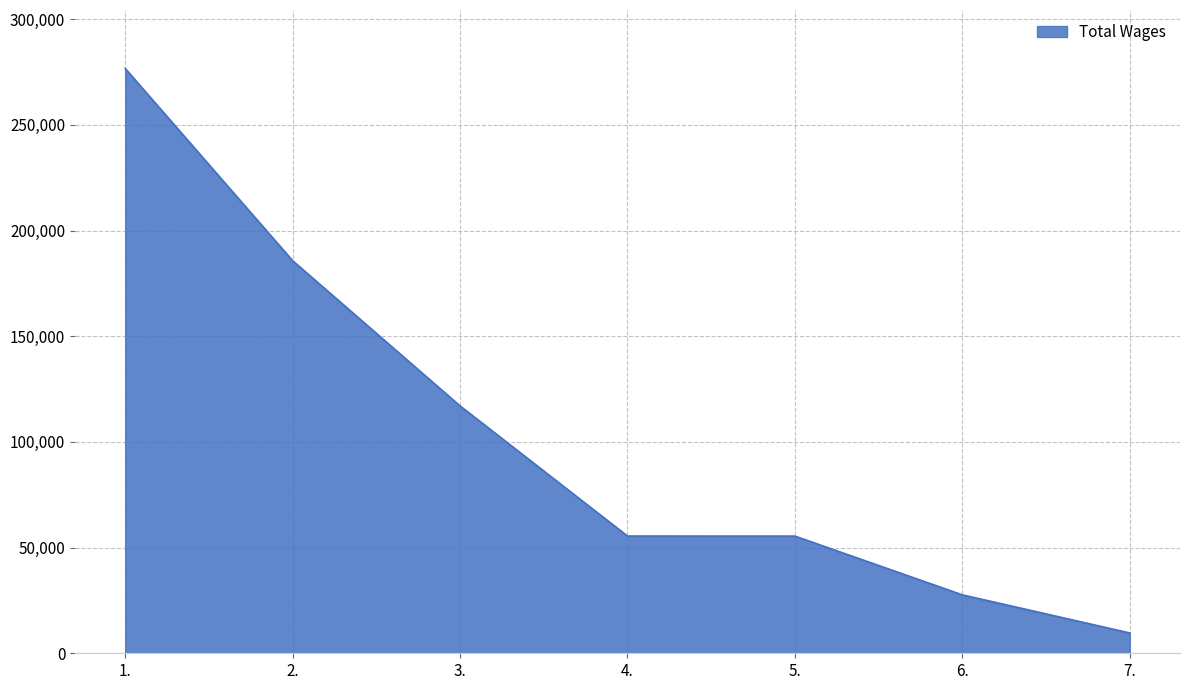

How many lines are shown in the chart?

1